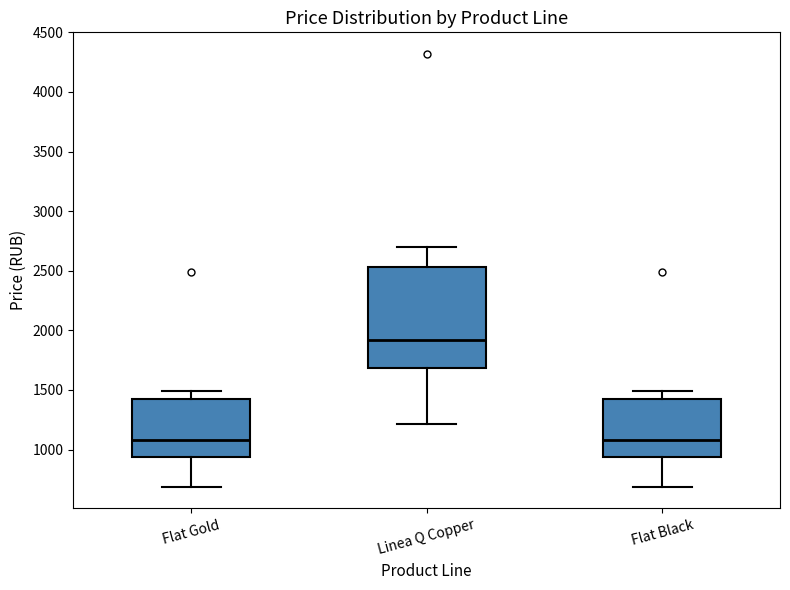

Reading left to right, read every box against the y-axis: the position of its median line, the range the box covers, and the ends of its whiskers. The values are not printed on the chart, so give them approximately, as read against the axis.

Flat Gold: median 1100, box 950 to 1450, whiskers 700 to 1500
Linea Q Copper: median 1900, box 1700 to 2550, whiskers 1200 to 2700
Flat Black: median 1100, box 950 to 1450, whiskers 700 to 1500